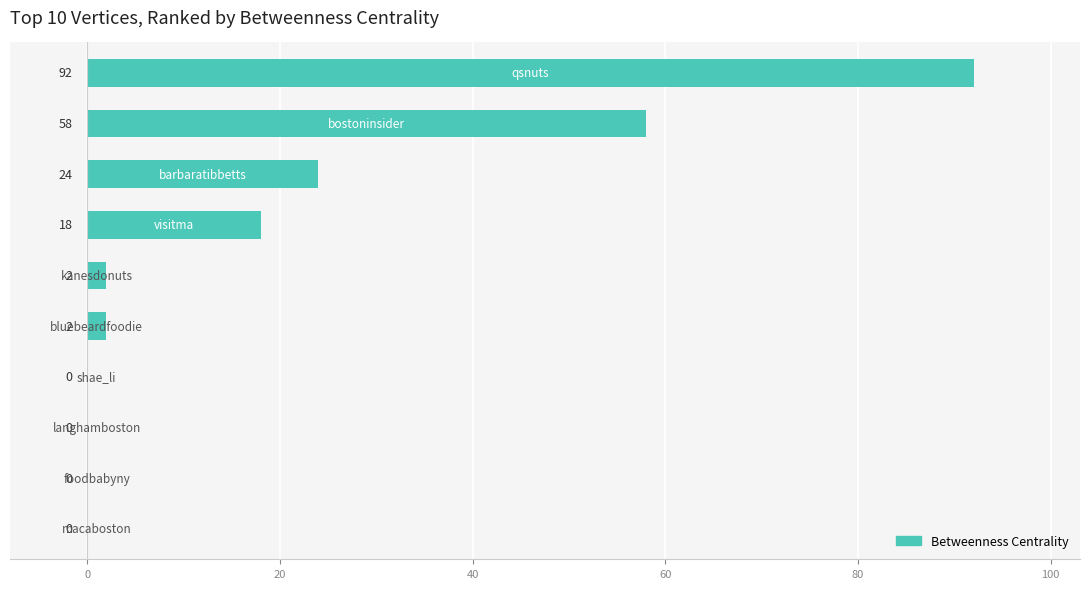

Count the number of data series in this chart.

1